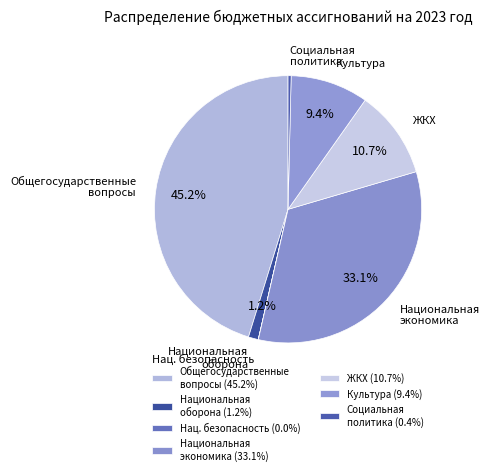

What is the ratio of the value at Культура to the value at ЖКХ?

0.9